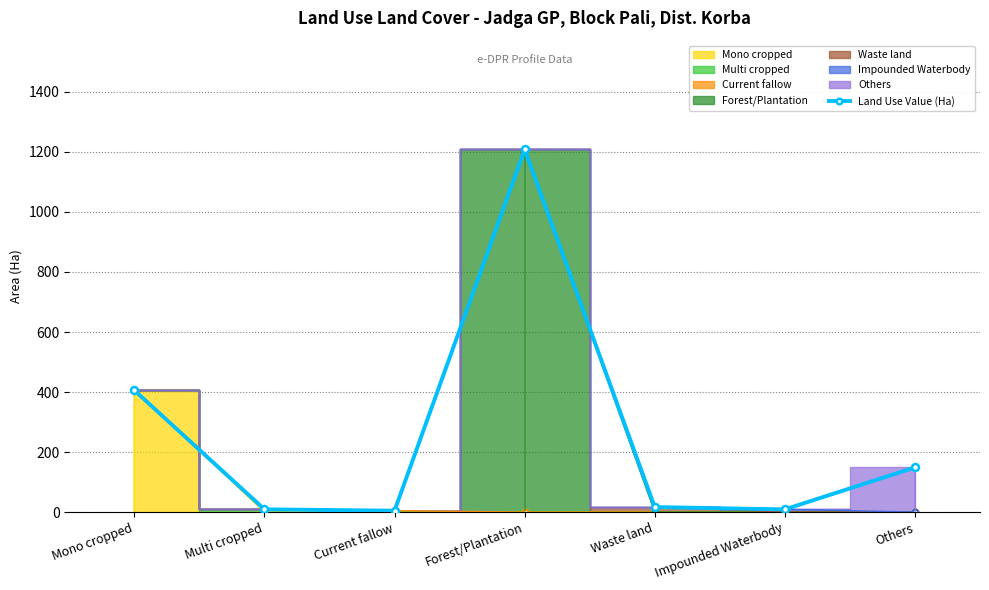

How many lines are shown in the chart?

1